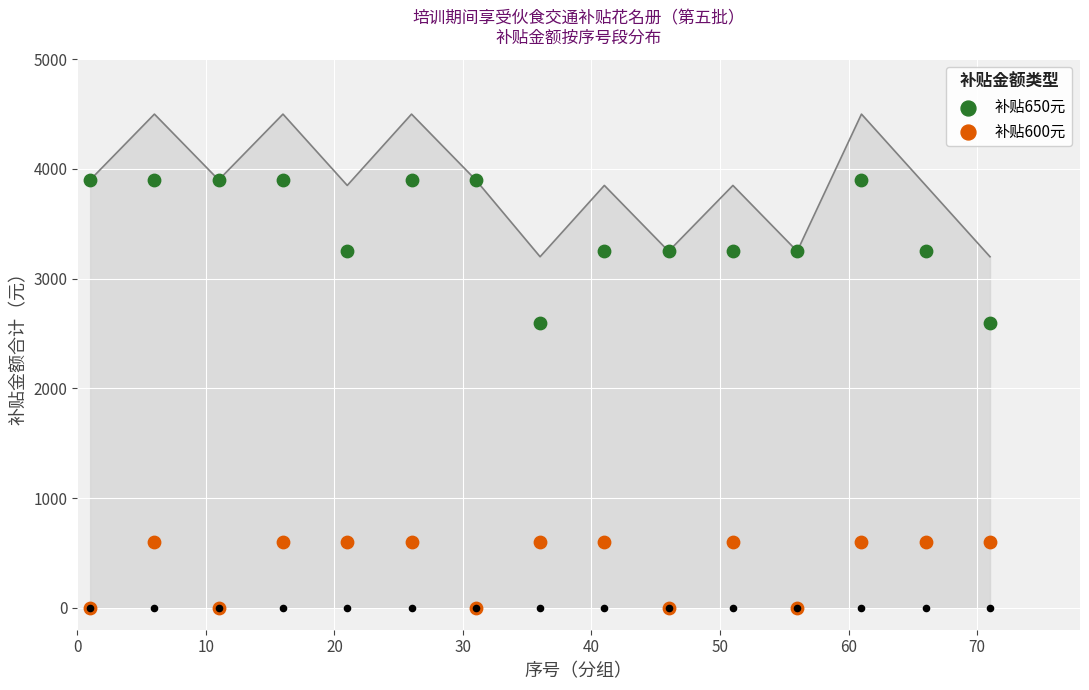

What are all the series names shown in the legend?

补贴650元, 补贴600元